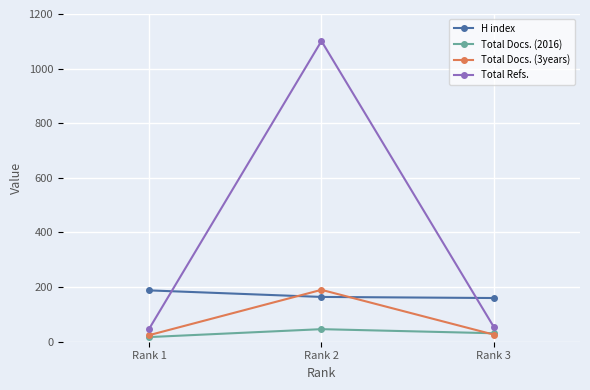

Is this an area chart (filled region under the line)?

No